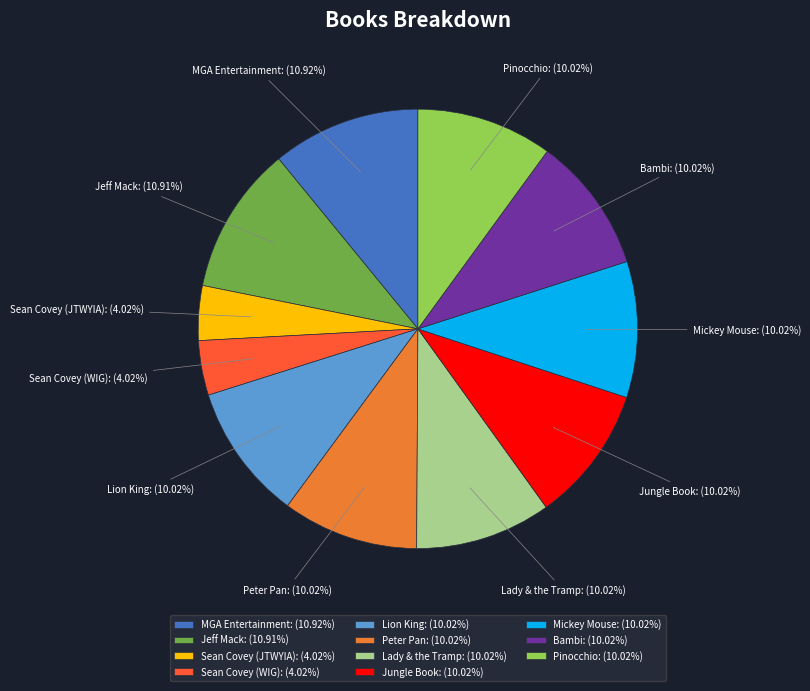

Count the number of slices in the pie.

11